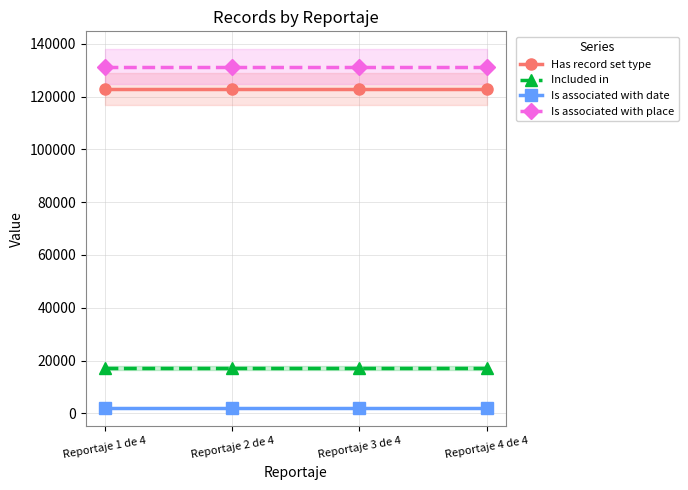

True or false: Included in has more than 0 points higher than both neighbors.

False